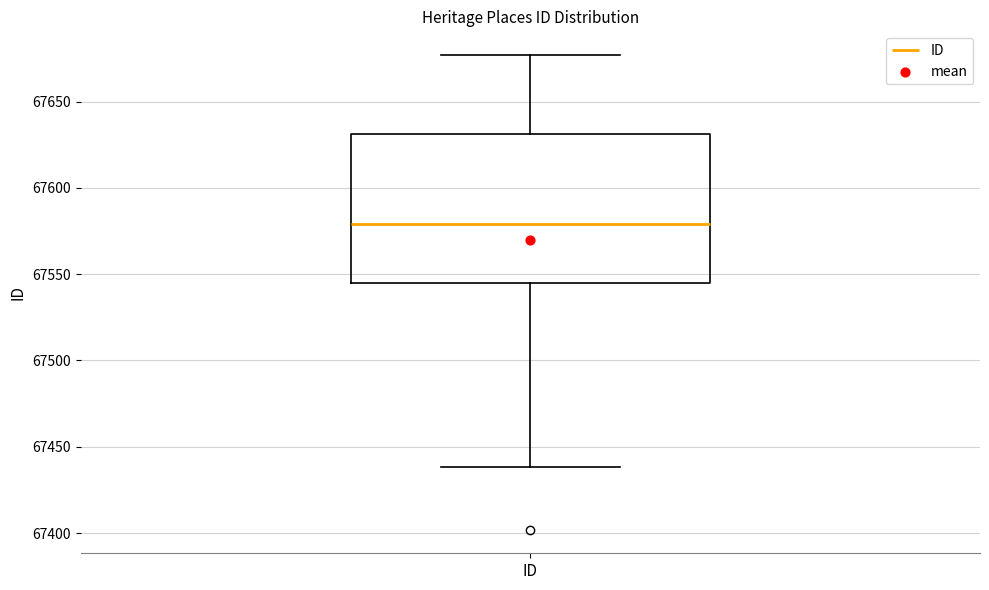

Transcribe this box plot: give where the median line is, the range the box spans, and where the two whiskers end, as read against the y-axis. The values are not printed on the chart, so give them approximately, as read against the axis.

median 67580, box 67545 to 67630, whiskers 67440 to 67675